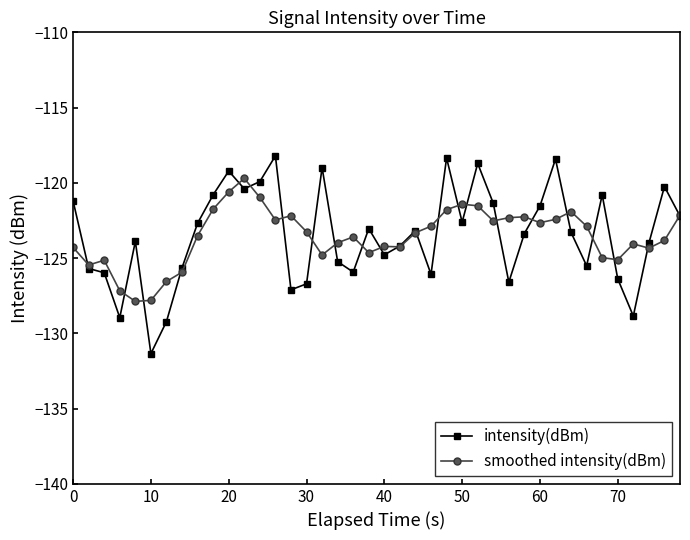

Which series has the widest spread of values?

intensity(dBm)